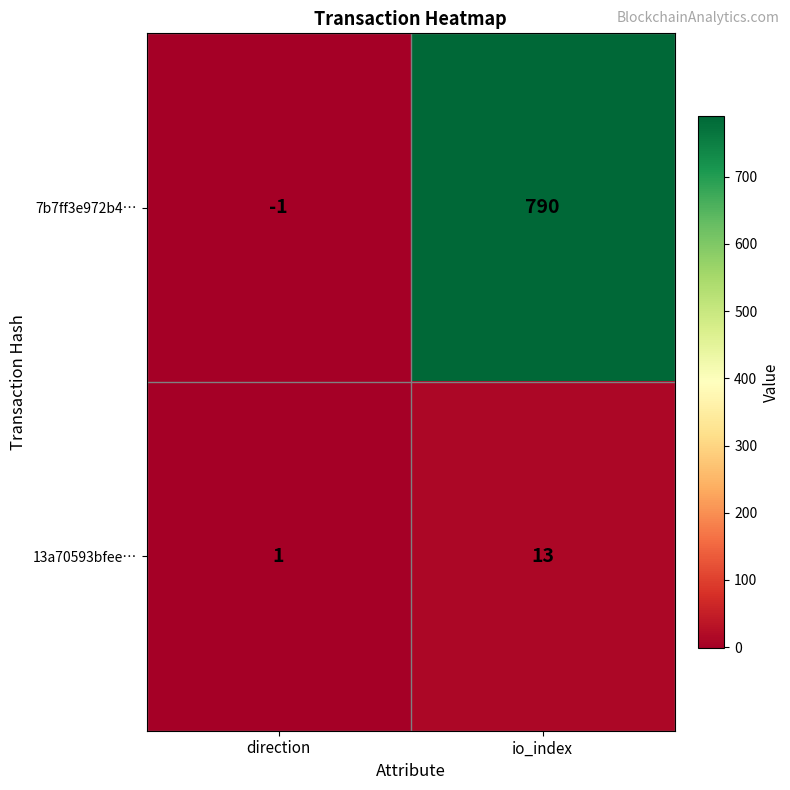

Where is 13a70593bfee… nearest to the value 7?

direction